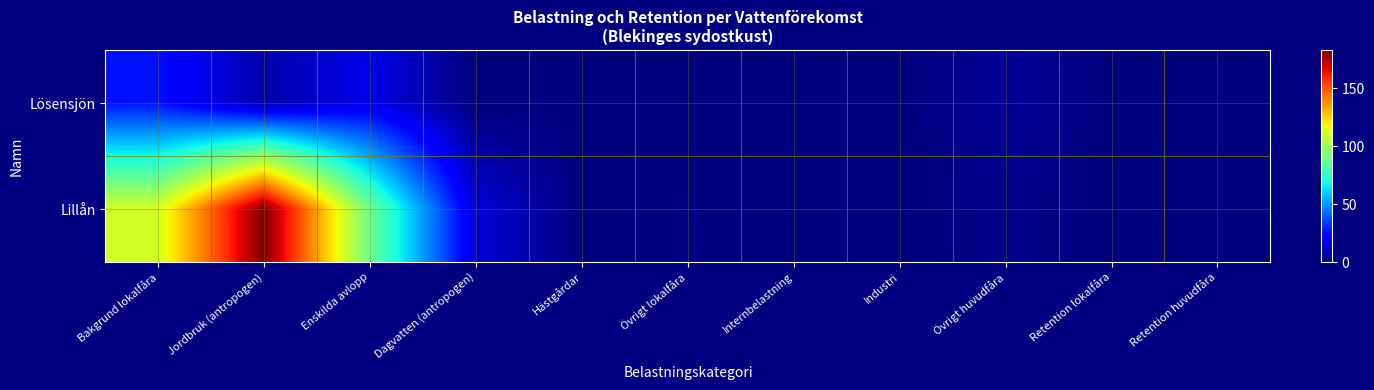

At which category is the sum across all series the highest?

Jordbruk (antropogen)